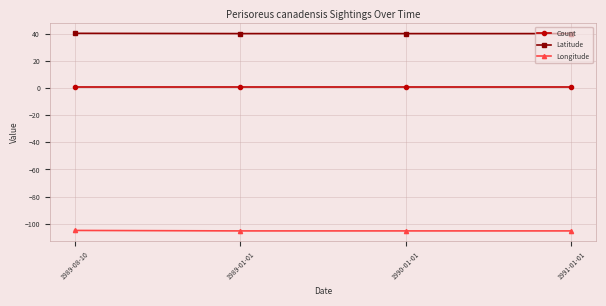

Is the value of Latitude at 1990-01-01 greater than the value of Longitude at 1991-01-01?

Yes